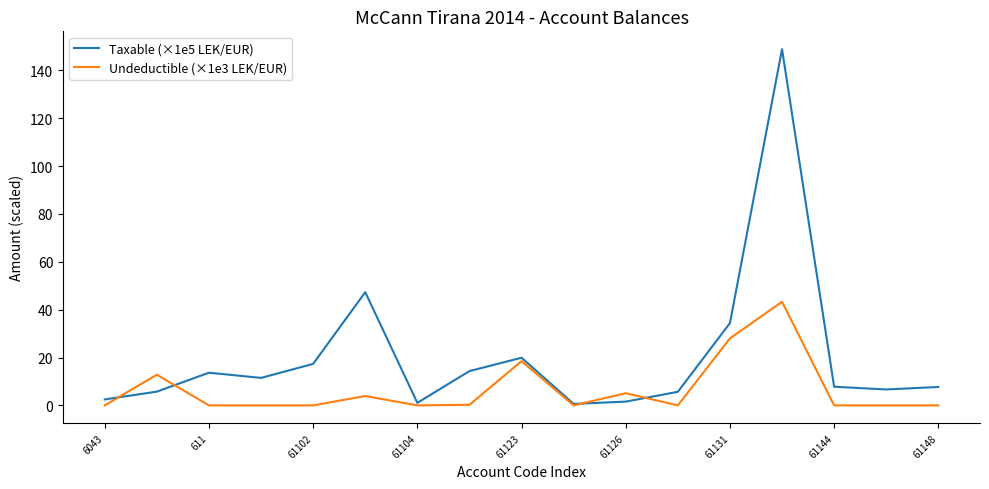

Rank the series by their average value, from lowest to highest.

Undeductible (×1e3 LEK/EUR), Taxable (×1e5 LEK/EUR)